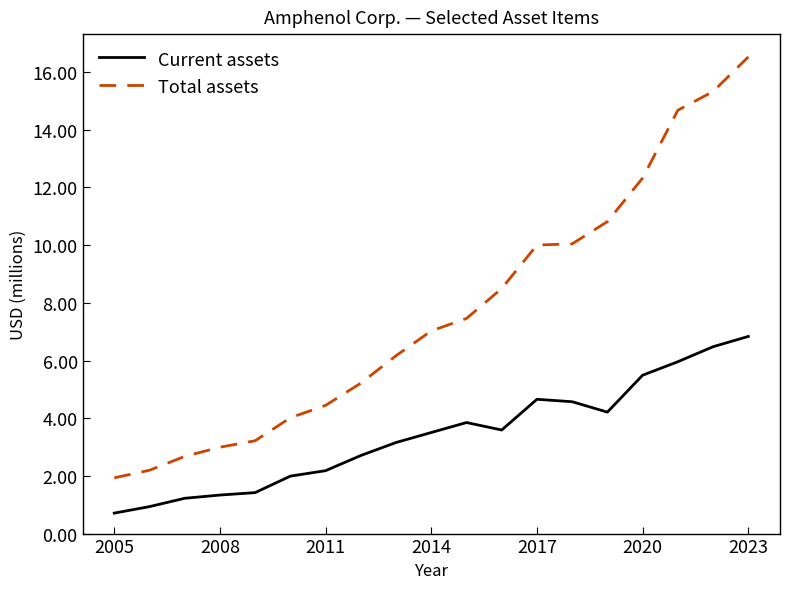

True or false: Total assets and Current assets cross at least once.

False